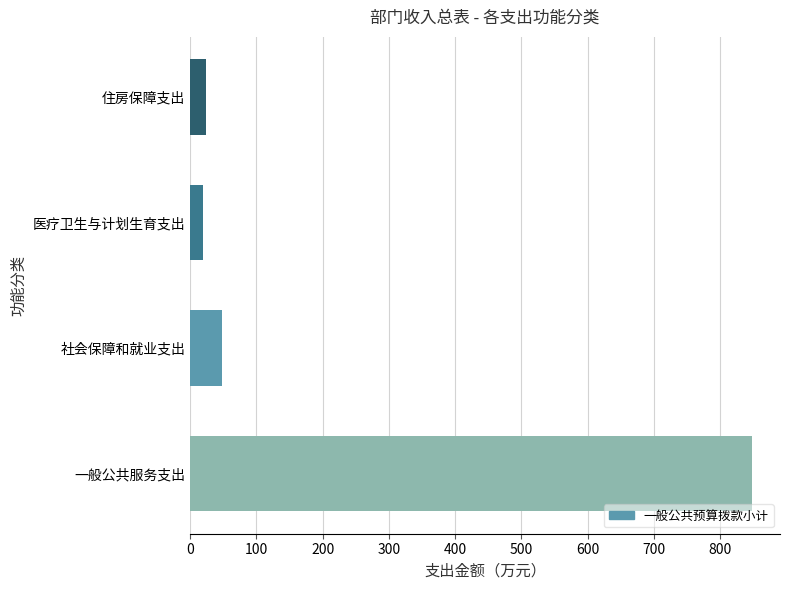

How many data points are above 48?

2